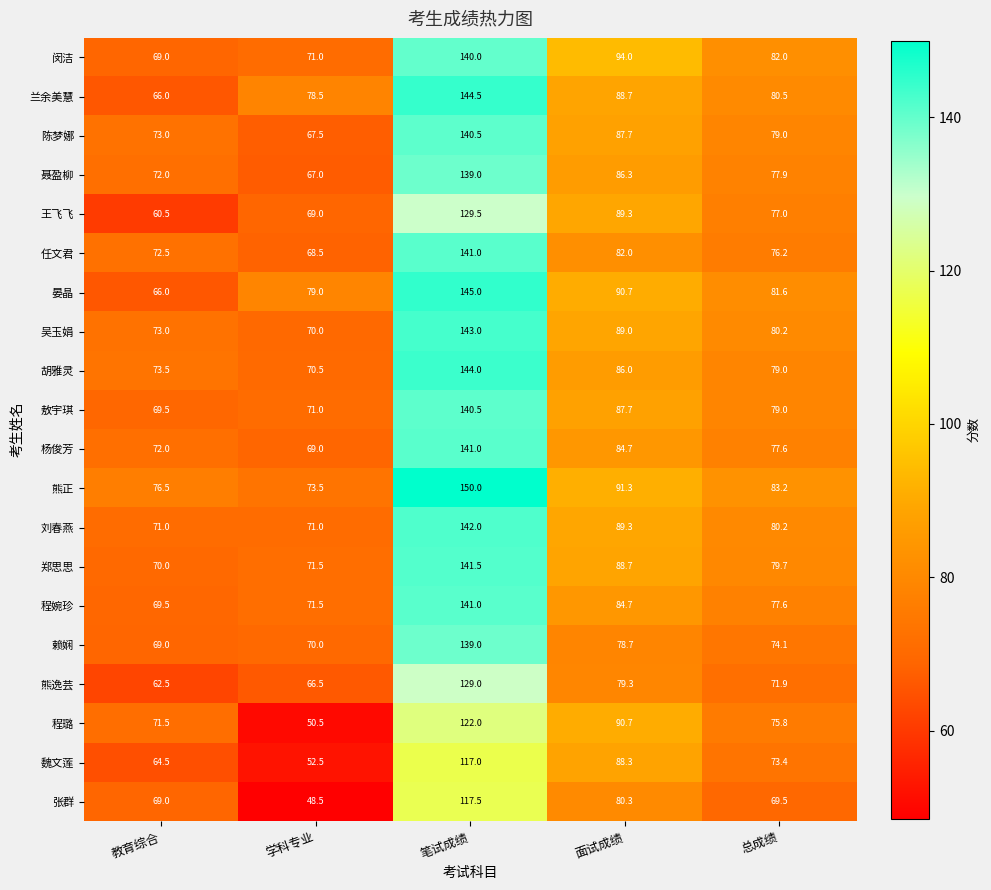

True or false: 晏晶 has a value of 90.7 at 面试成绩.

True